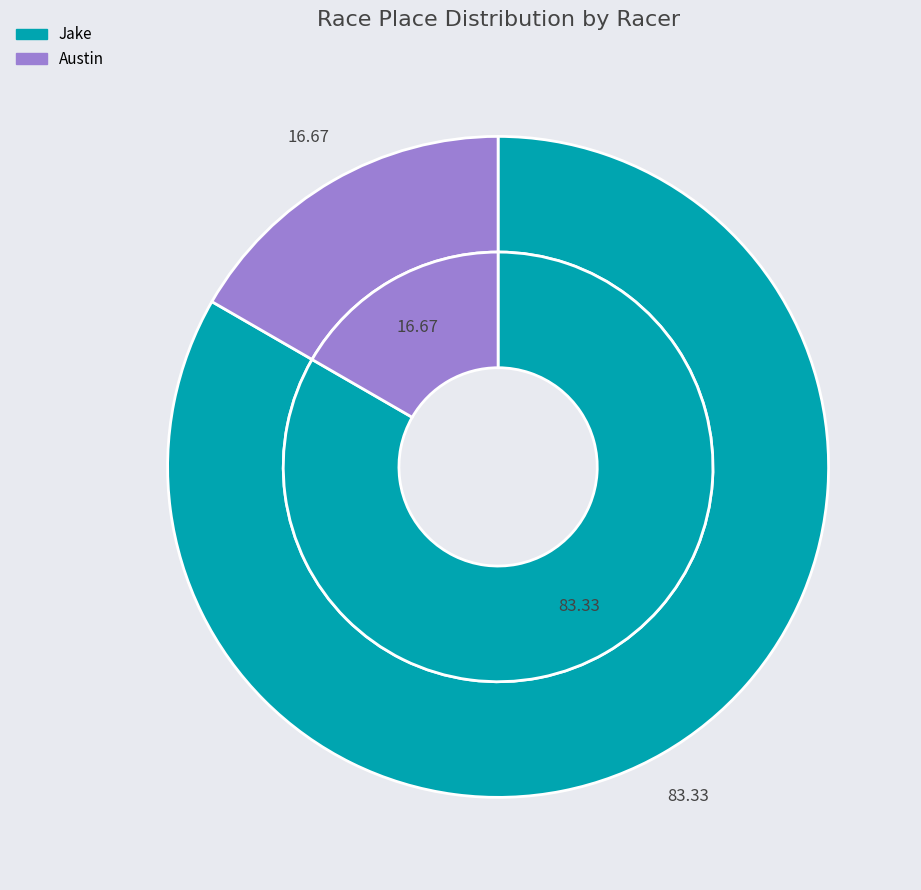

Is it true that Jake is 72% of the pie?

False